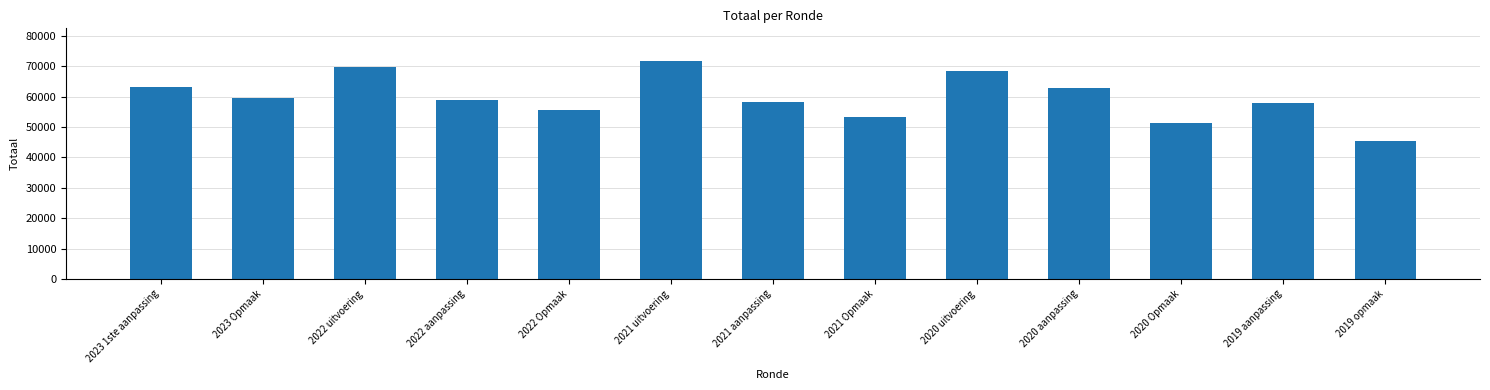

What is the change in value from 2022 aanpassing to 2019 aanpassing?

-1198